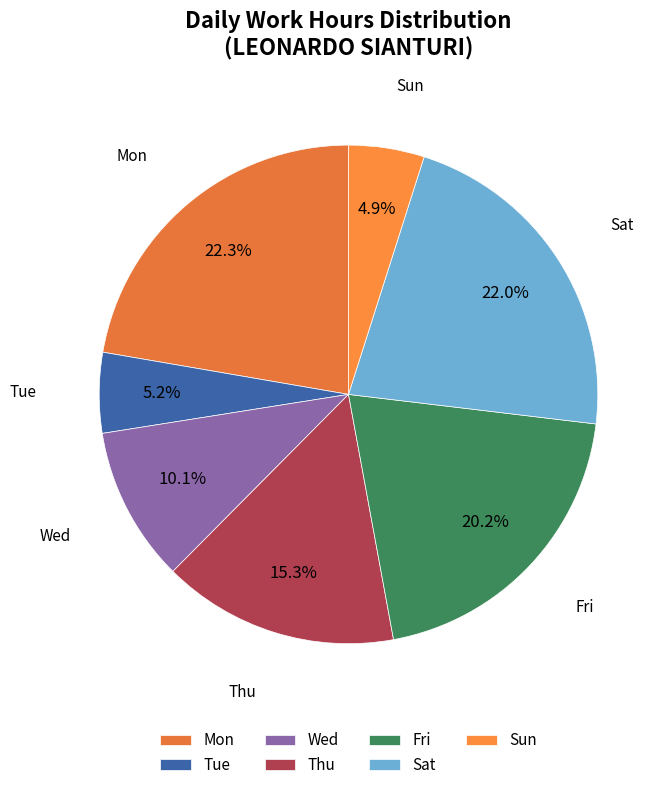

Count the number of slices in the pie.

7